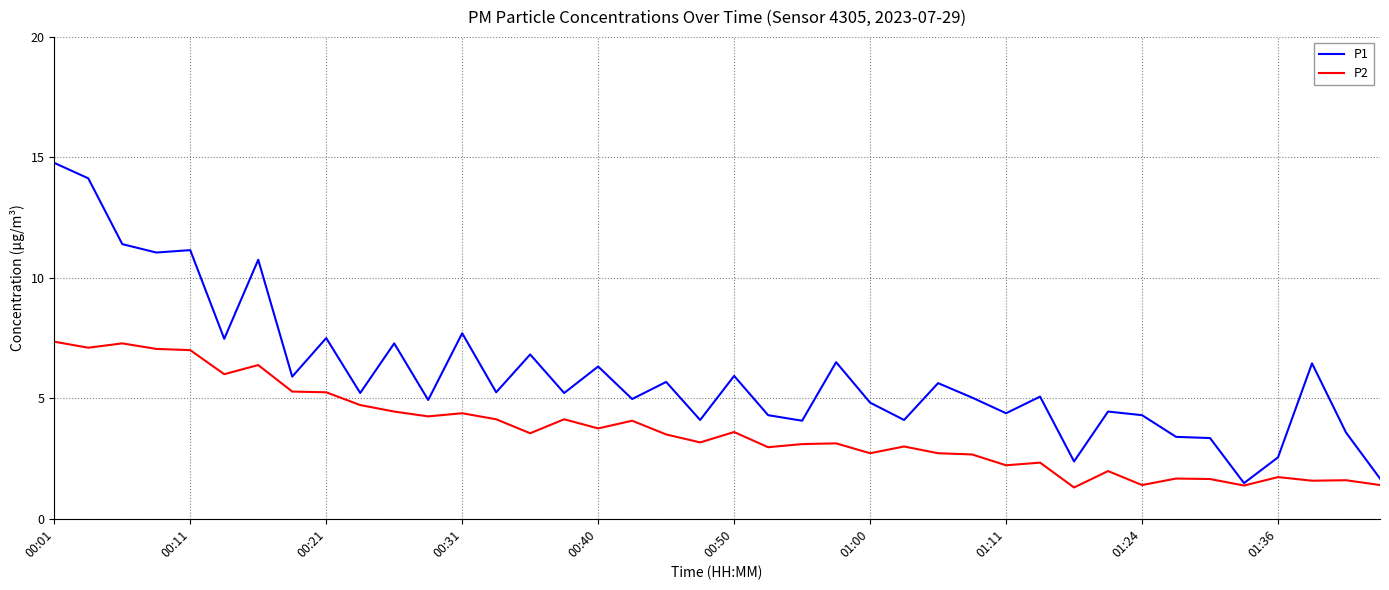

Which series has the largest range (max minus min)?

P1